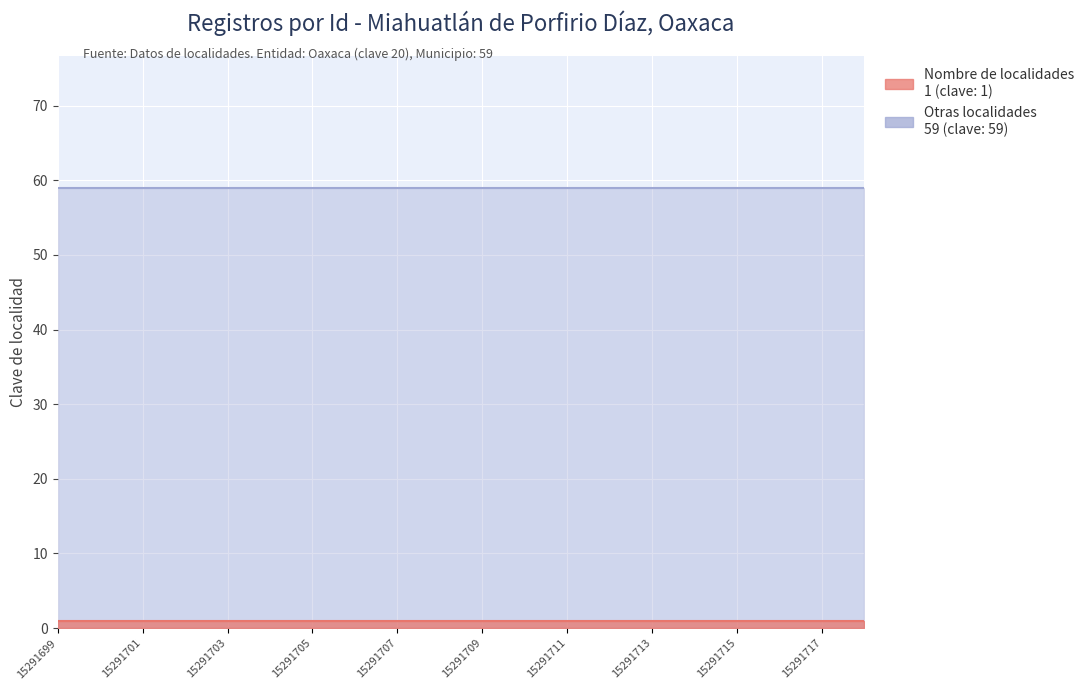

True or false: Otras localidades and Nombre de localidades intersect in this chart.

False